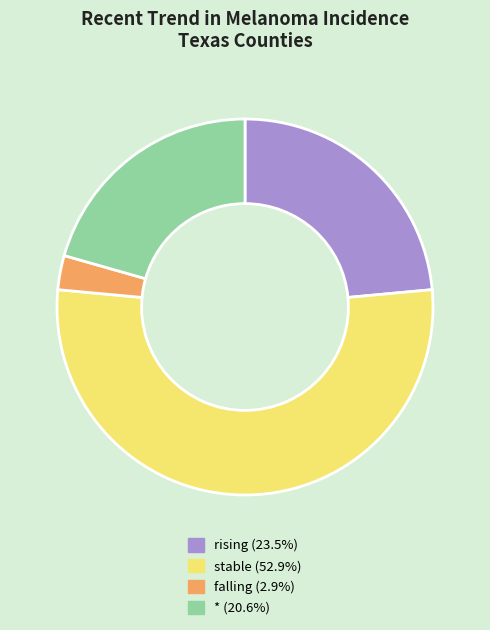

True or false: rising accounts for 12% of the total.

False